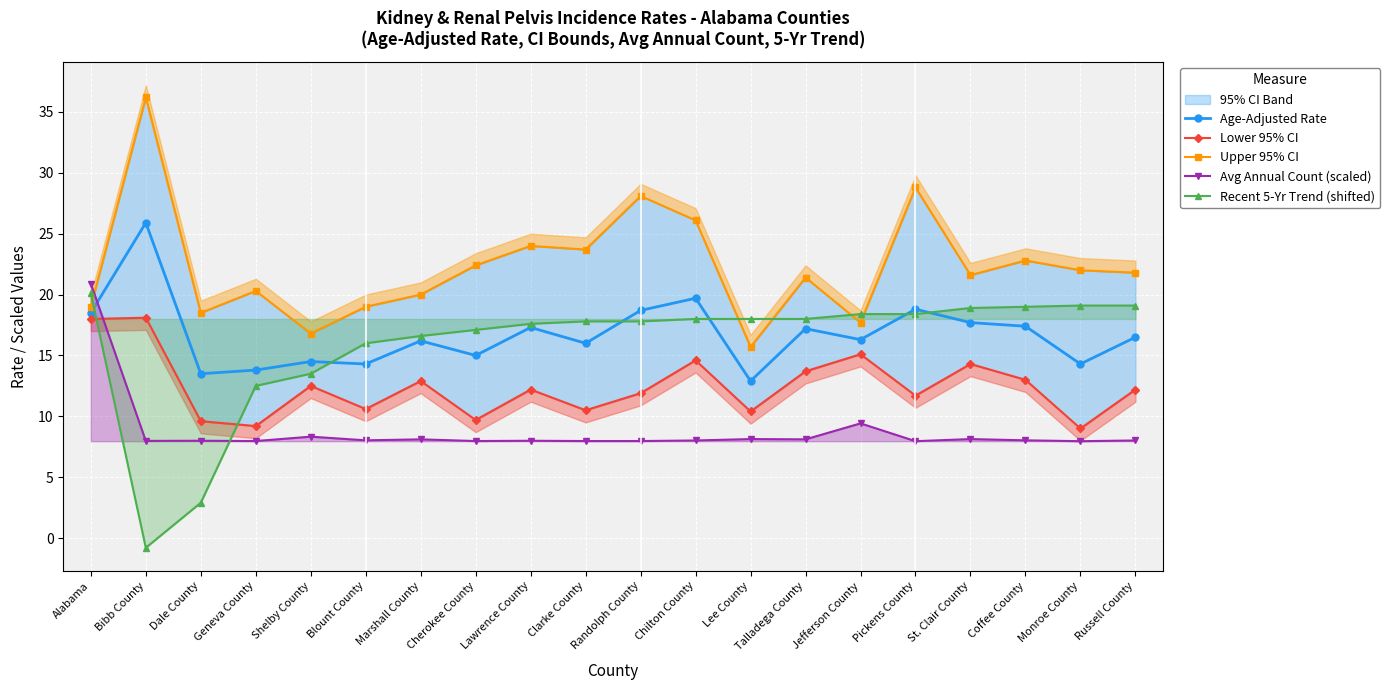

Which series has the largest range (max minus min)?

Recent 5-Yr Trend (shifted)